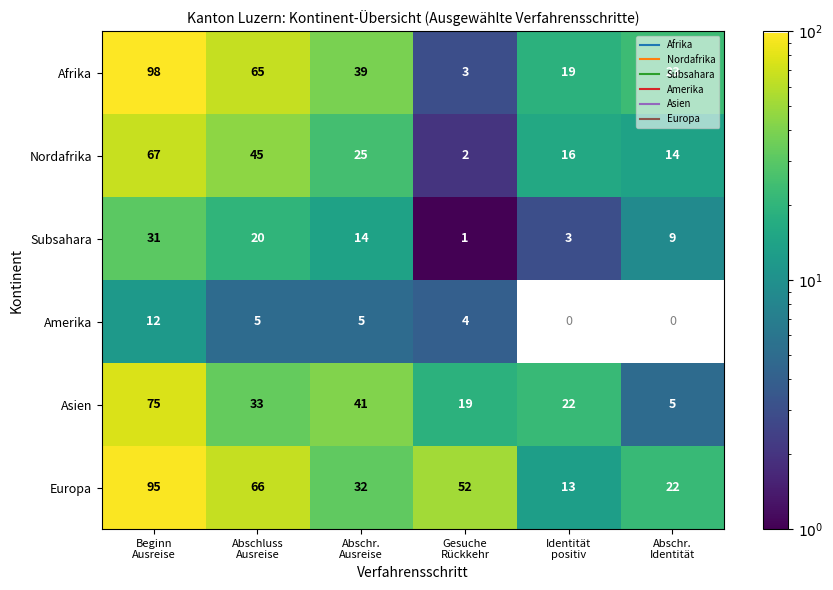

What is the greatest value displayed?

98